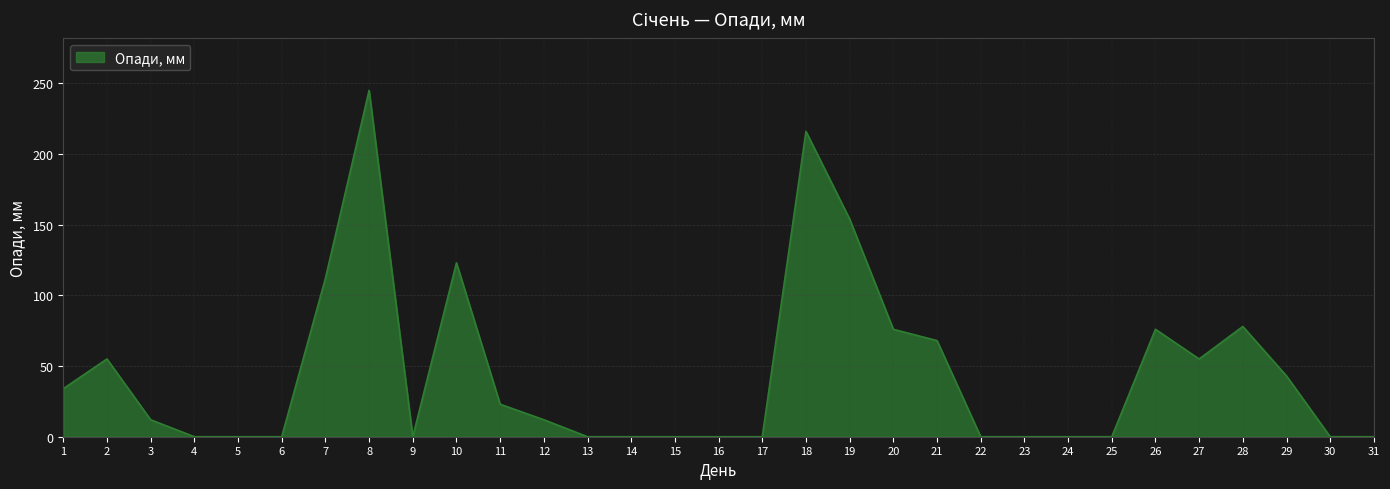

How many values are below 12?

15